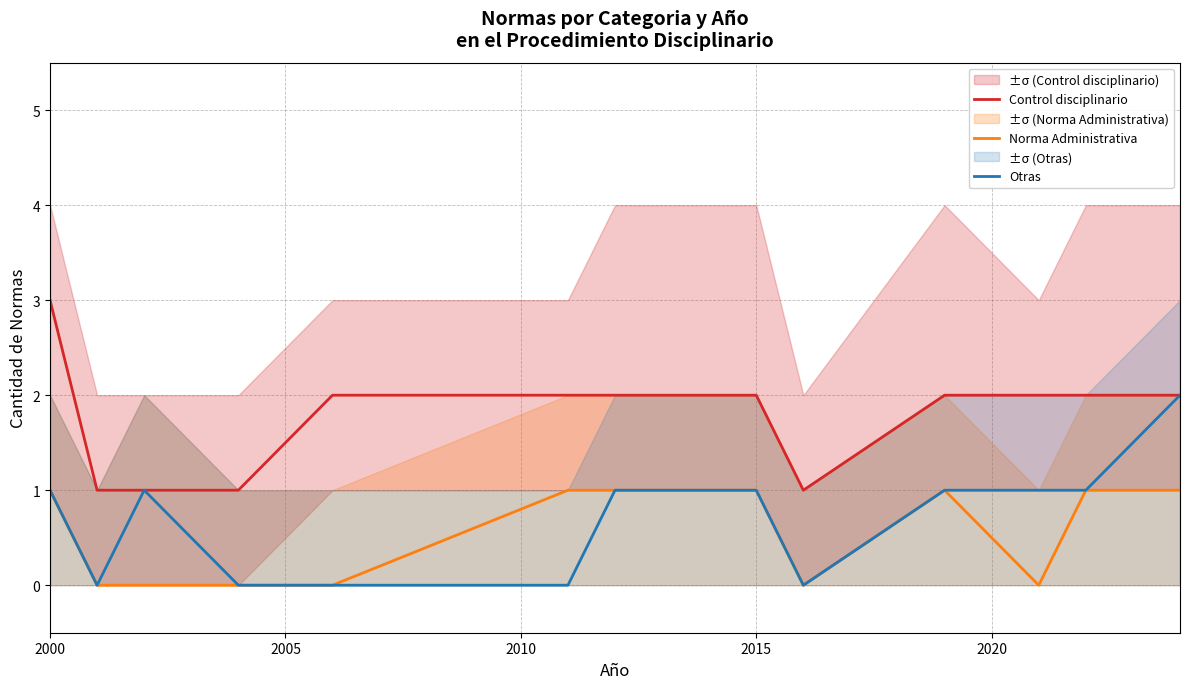

What is the sum of all Norma Administrativa values?

7